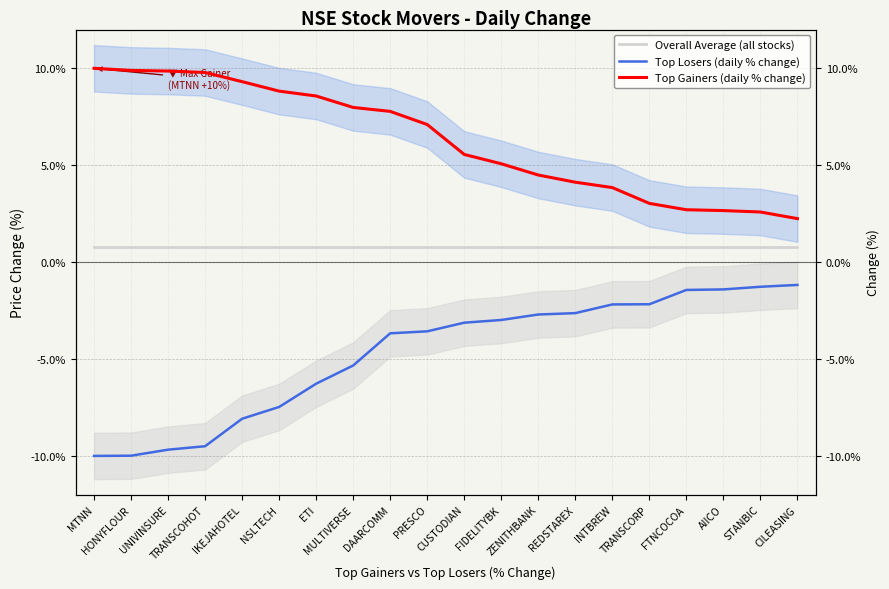

Rank the categories by Top Gainers (daily % change) value from highest to lowest.

MTNN, HONYFLOUR, UNIVINSURE, TRANSCOHOT, IKEJAHOTEL, NSLTECH, ETI, MULTIVERSE, DAARCOMM, PRESCO, CUSTODIAN, FIDELITYBK, ZENITHBANK, REDSTAREX, INTBREW, TRANSCORP, FTNCOCOA, AIICO, STANBIC, CILEASING